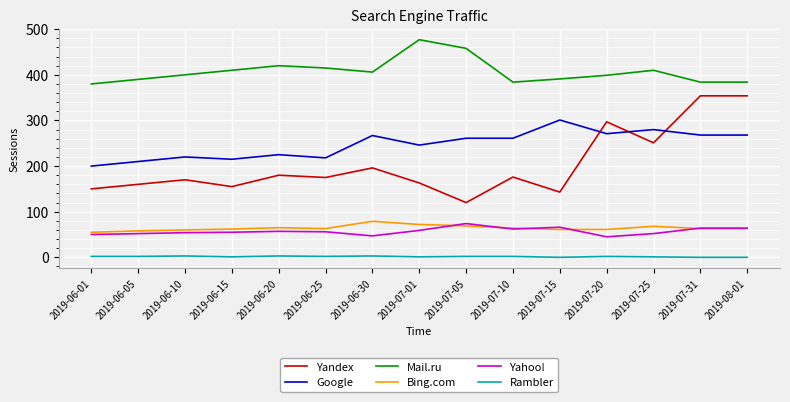

True or false: Mail.ru and Yandex intersect in this chart.

False